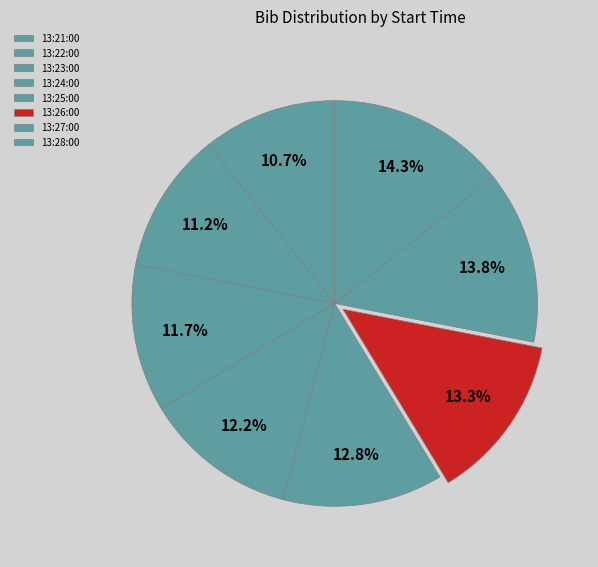

To the nearest percent, what is the difference between the largest and smallest slice percentages?

4%